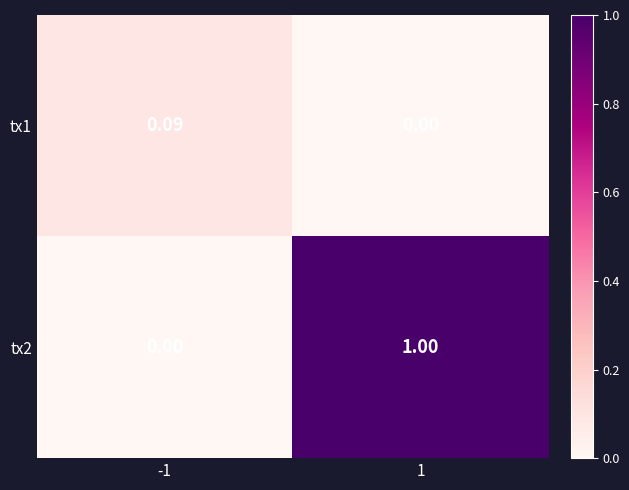

Count the number of categories in the chart.

2